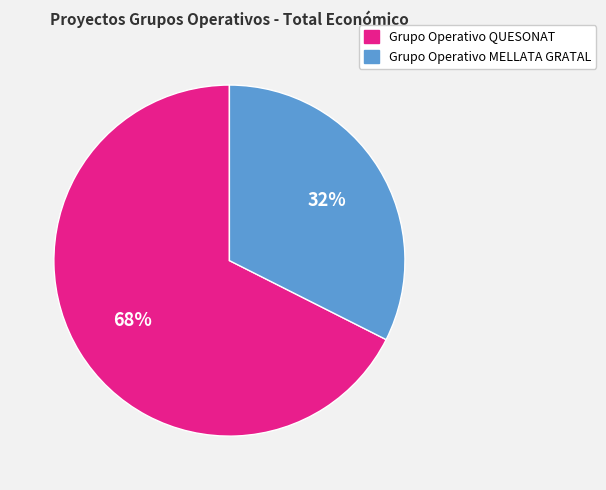

True or false: Grupo Operativo QUESONAT accounts for 68% of the total.

True